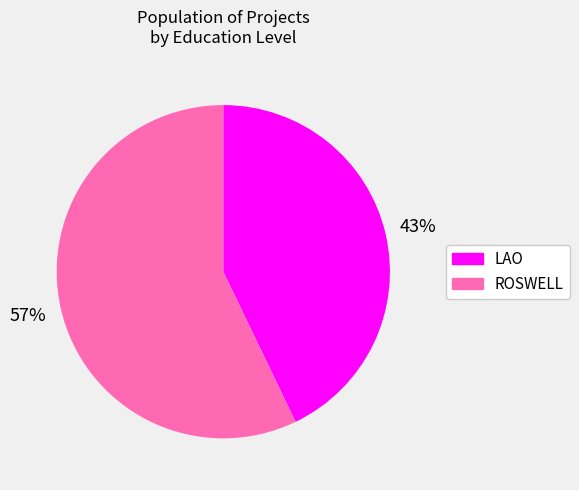

Is it true that ROSWELL is 57% of the pie?

True